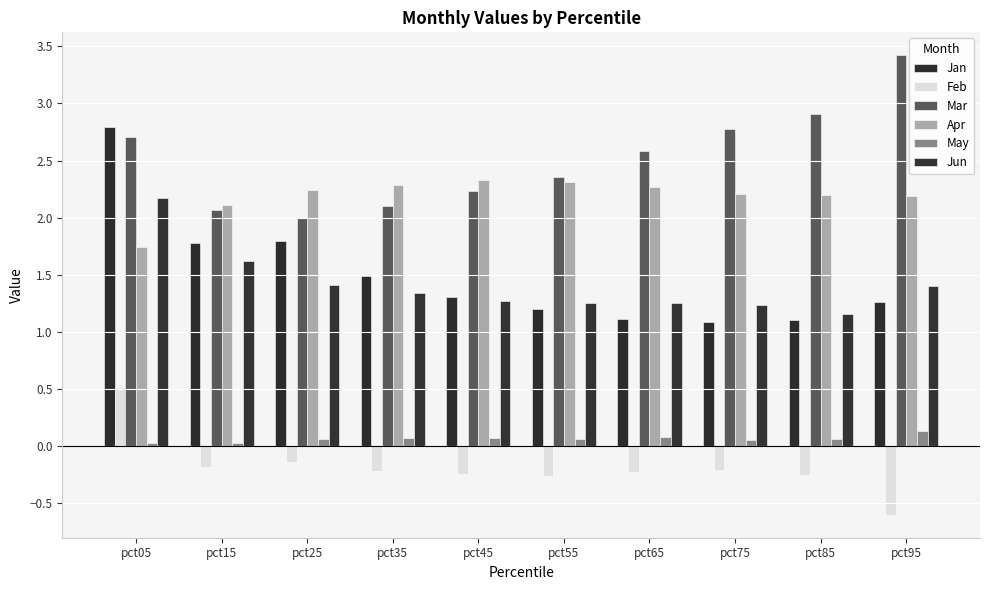

What is the total value across all series at pct55?

6.9